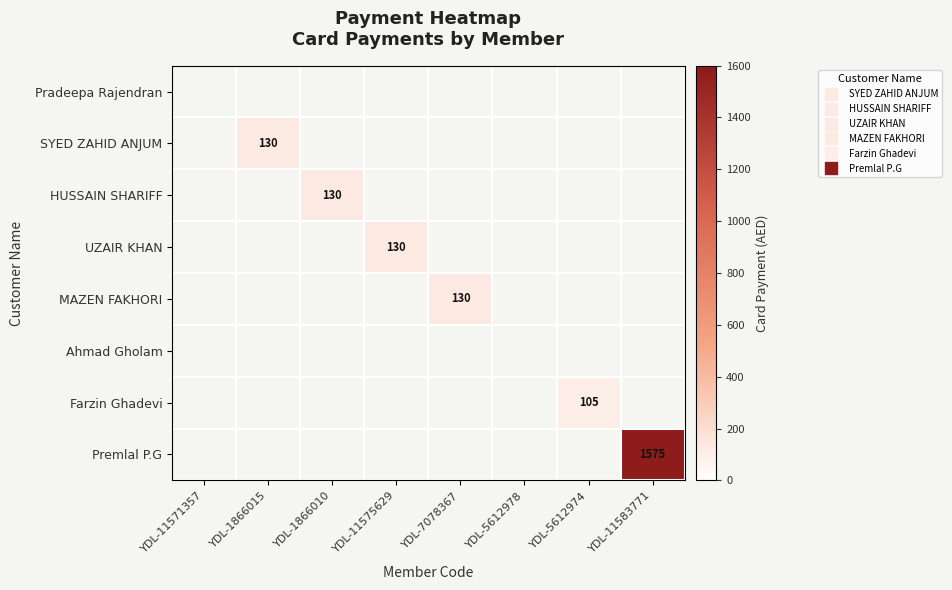

What is the difference between the maximum and minimum values in the Premlal P.G series?

1575